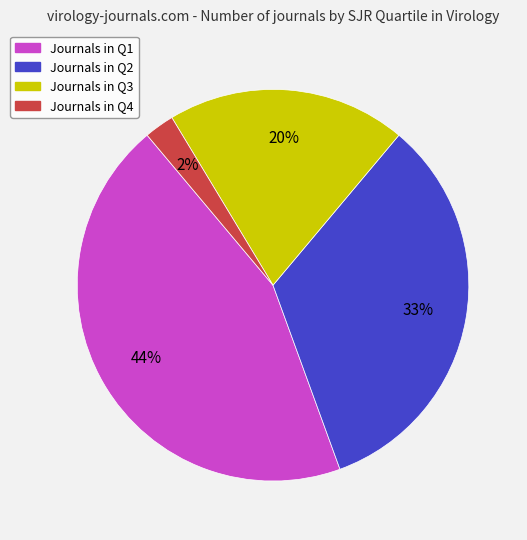

Is there a majority slice in this chart?

No